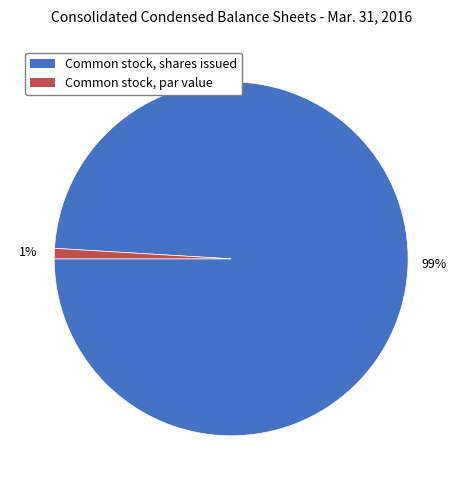

What is the largest slice in the pie chart?

Common stock, shares issued